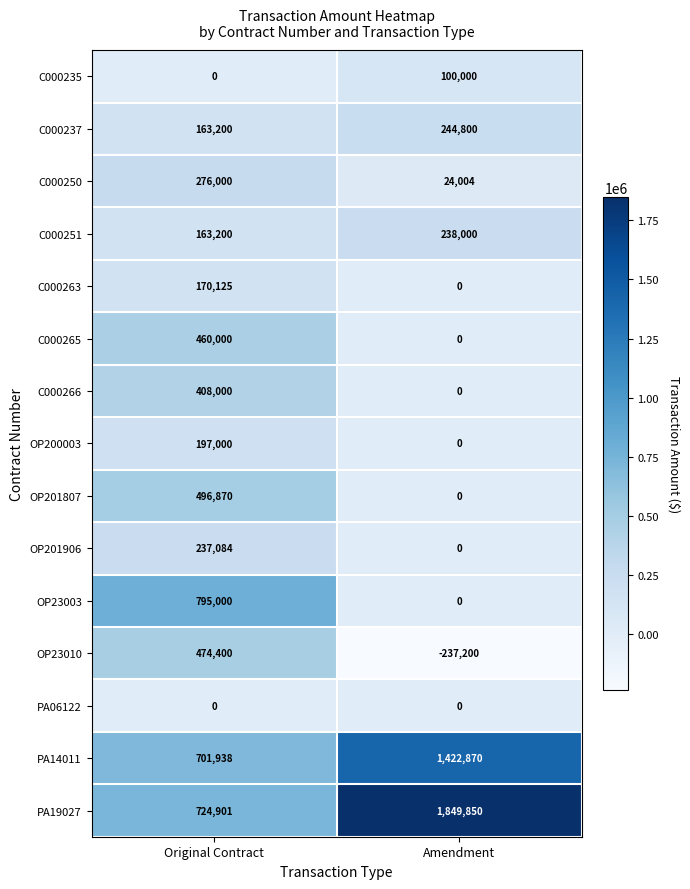

Reading left to right, extract all data points from this chart.

C000235: 0	100000
C000237: 163200	244800
C000250: 276000	24004
C000251: 163200	238000
C000263: 170125	0
C000265: 460000	0
C000266: 408000	0
OP200003: 197000	0
OP201807: 496870	0
OP201906: 237084	0
OP23003: 795000	0
OP23010: 474400	-237200
PA06122: 0	0
PA14011: 701938	1422870
PA19027: 724901	1849850